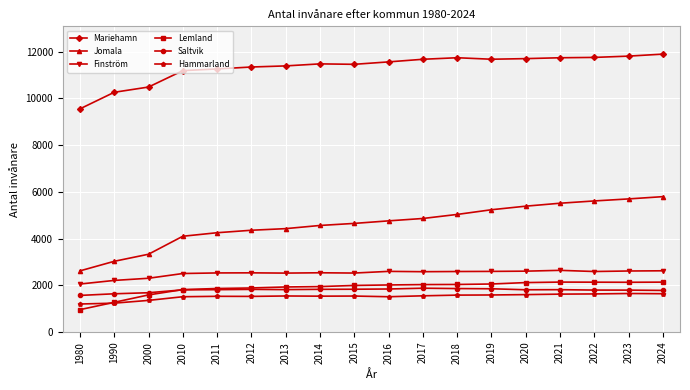

Does the chart display data point markers on the line(s)?

Yes